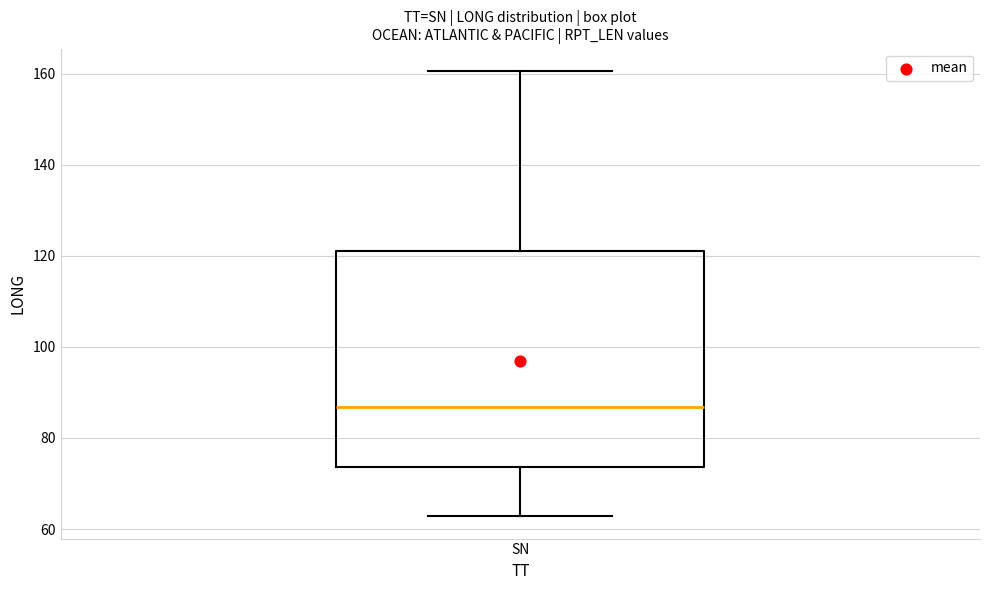

Read this box plot against the y-axis: the position of the median line, the range covered by the box, and the ends of both whiskers. The values are not printed on the chart, so give them approximately, as read against the axis.

median 86, box 74 to 120, whiskers 62 to 160